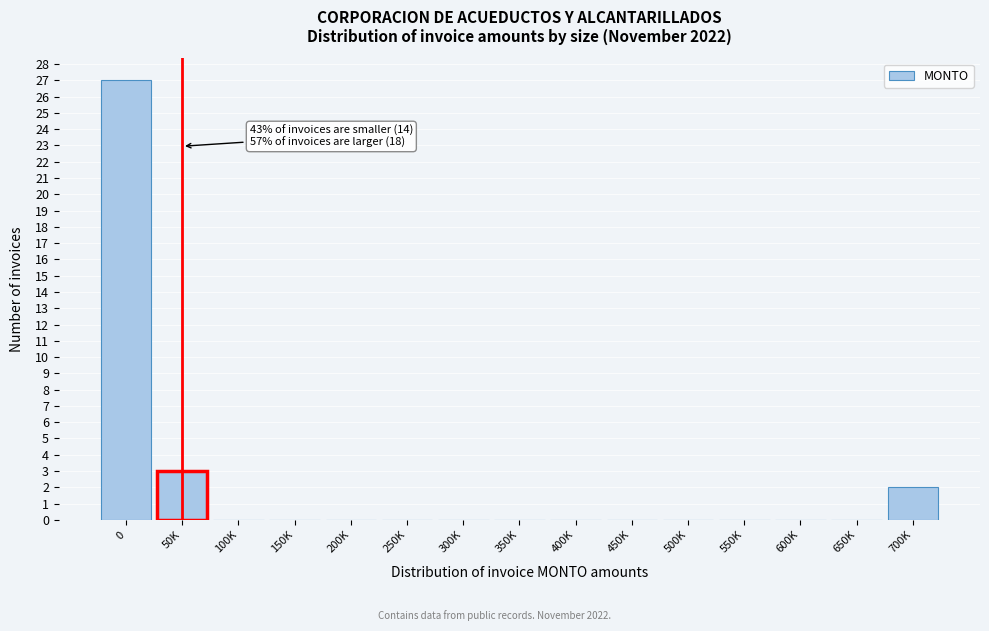

Reading left to right, extract all data points from this chart.

0=27	50K=3	100K=0	150K=0	200K=0	250K=0	300K=0	350K=0	400K=0	450K=0	500K=0	550K=0	600K=0	650K=0	700K=2